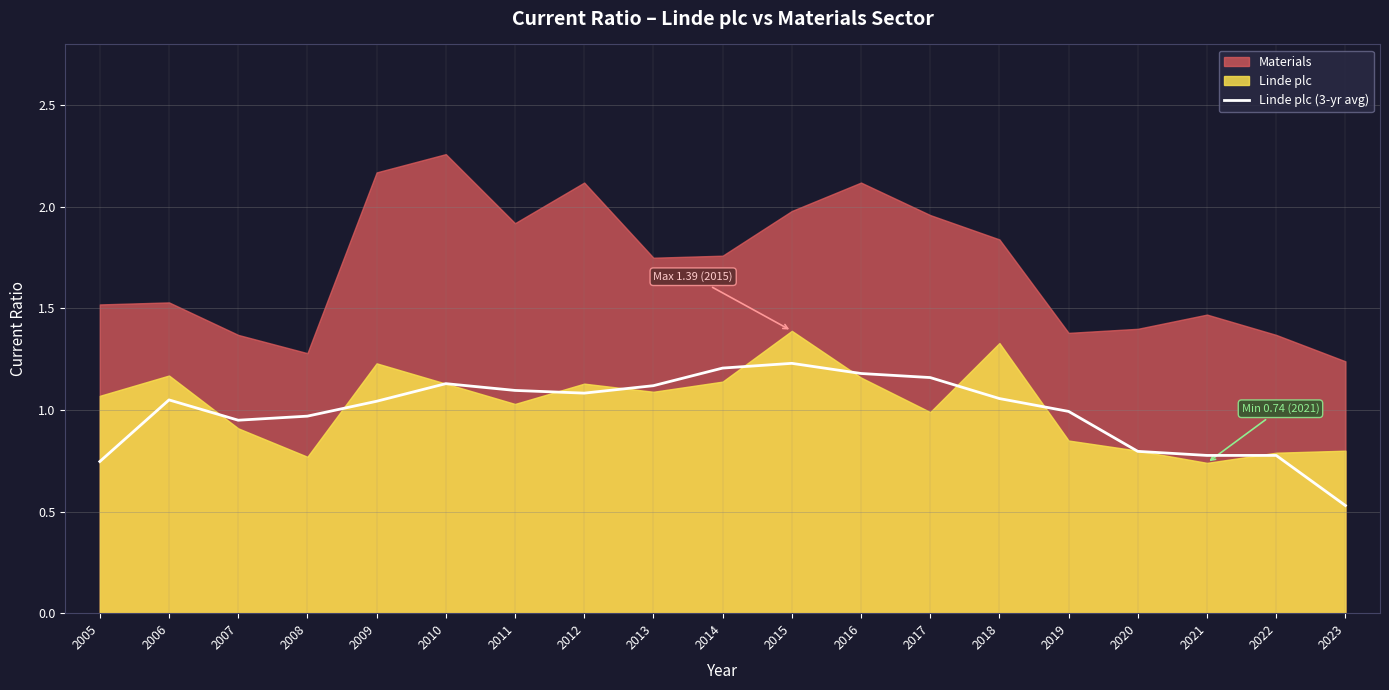

At which label is Linde plc (3-yr avg) closest to 0?

2023